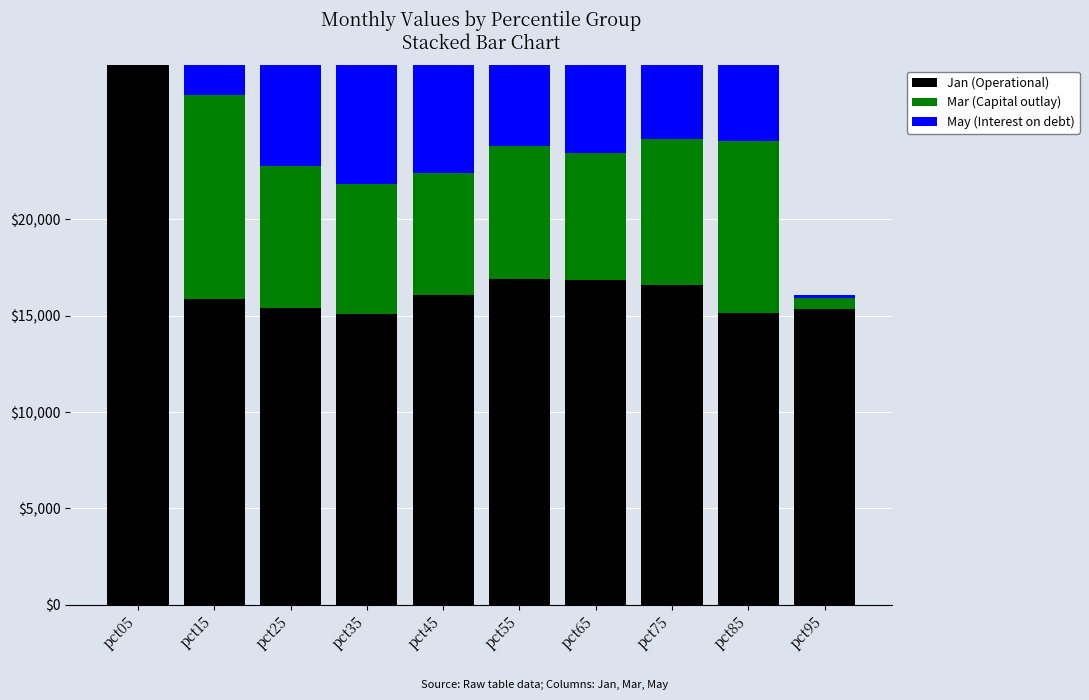

What is the difference between the second highest and second lowest values in the Jan (Operational) series?

1745.5